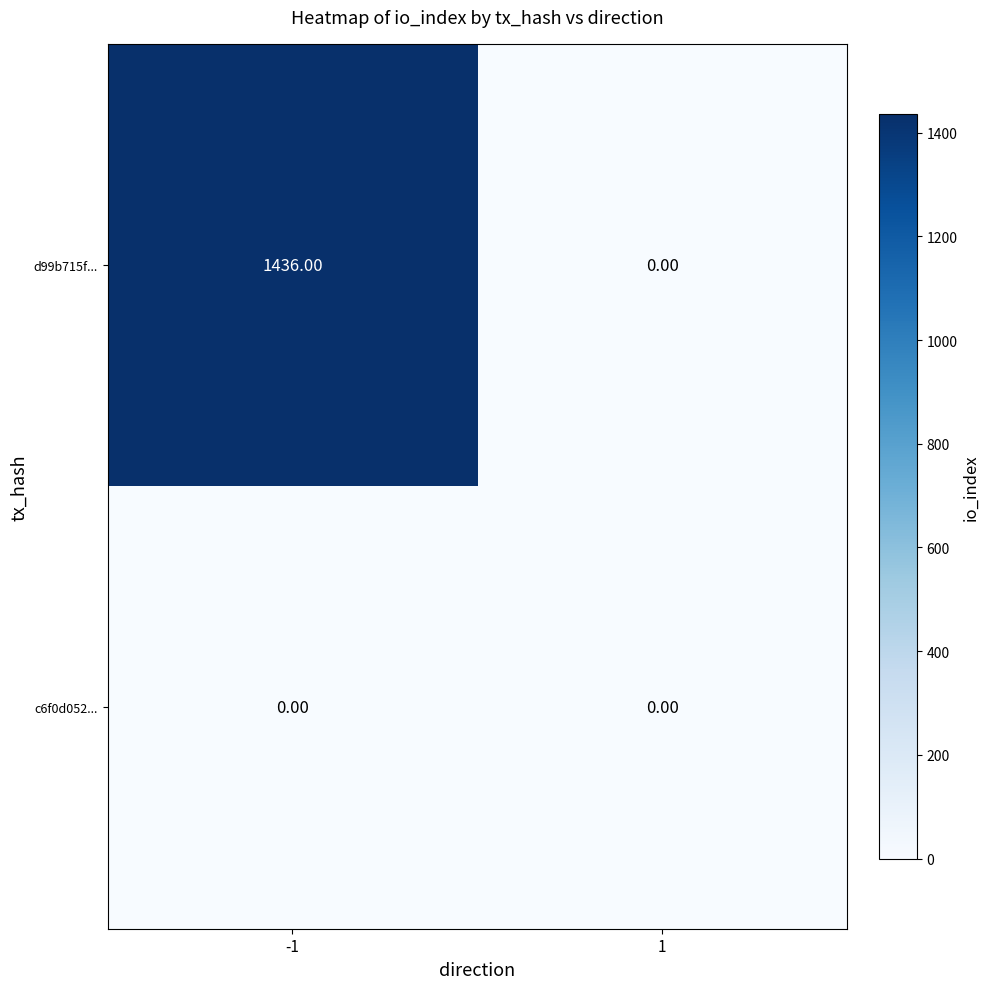

What is the average value of the d99b715f... series?

718